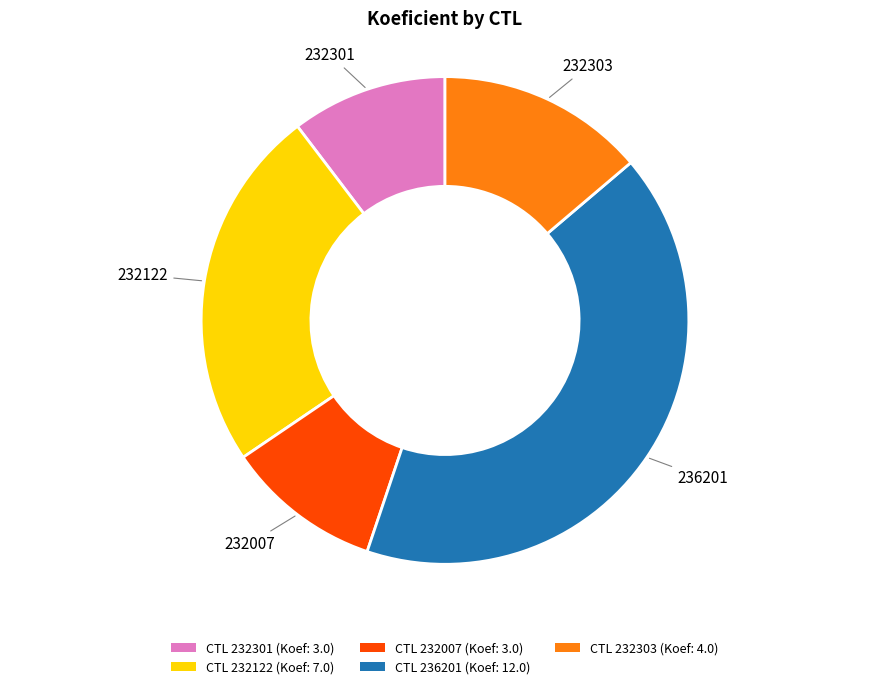

Does any single category account for the majority?

No